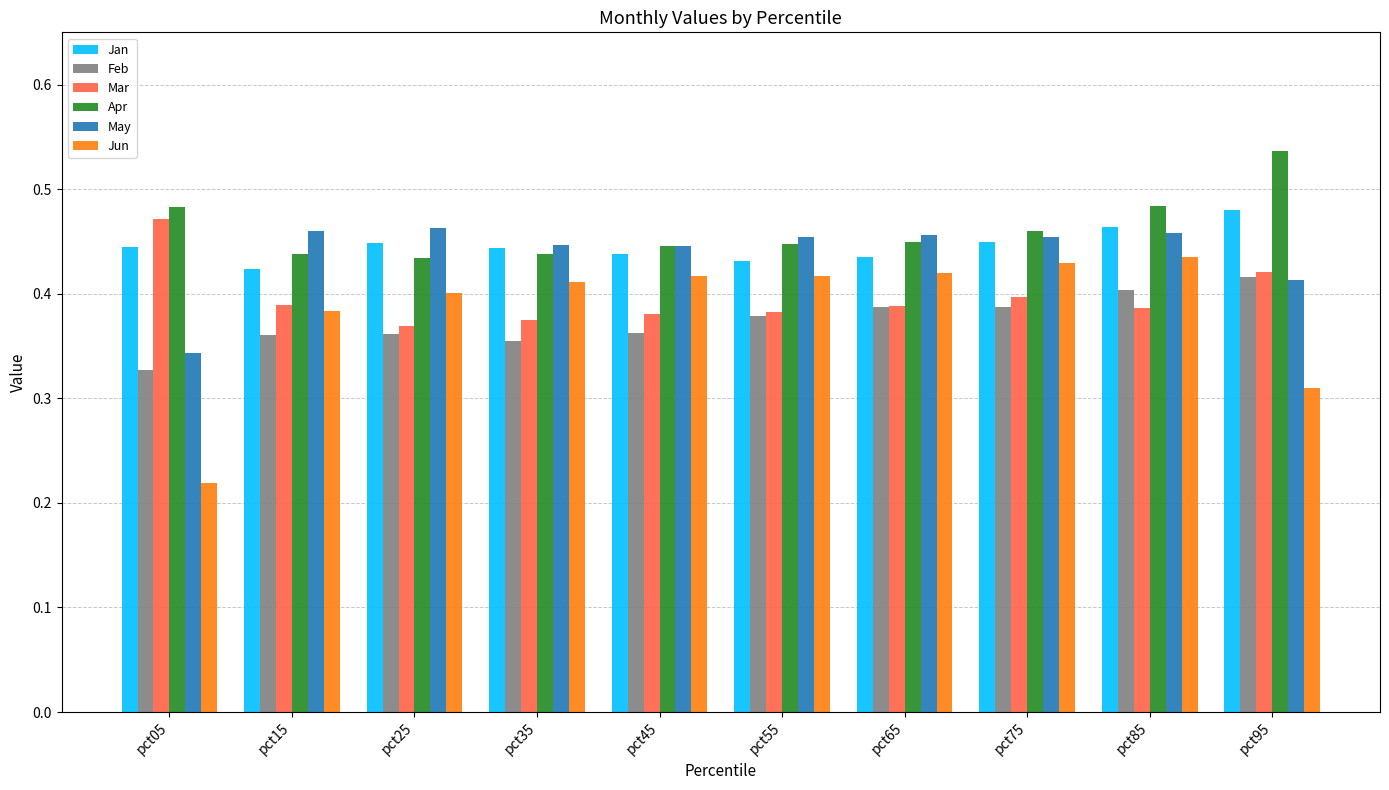

Which series has the largest range (max minus min)?

Jun